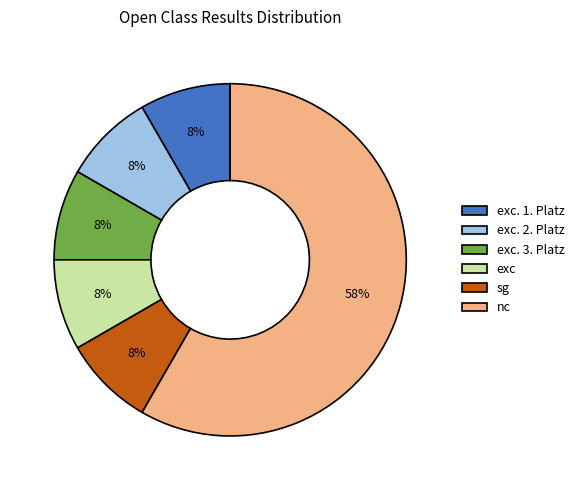

How many segments does this pie chart have?

6